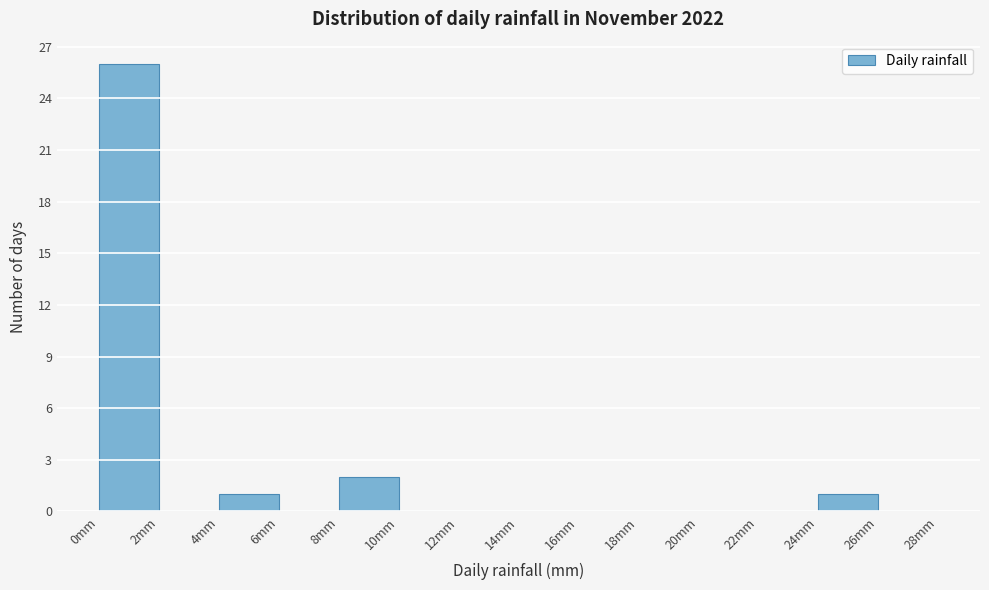

What is the height of the bar covering 4 to 6 on the x-axis? The values are not printed on the chart, so give them approximately, as read against the axis.

1